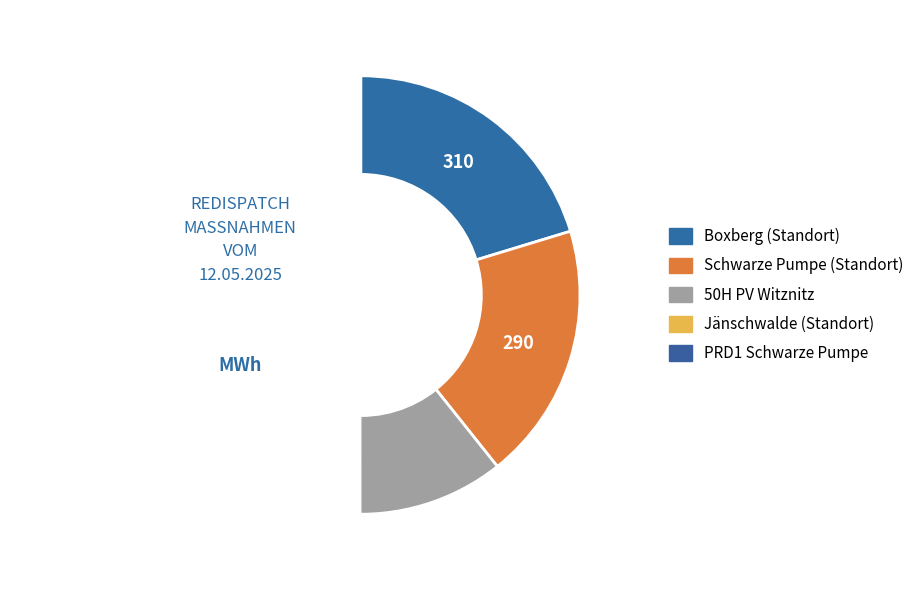

Which category has the smallest portion of the pie?

PRD1 Schwarze Pumpe